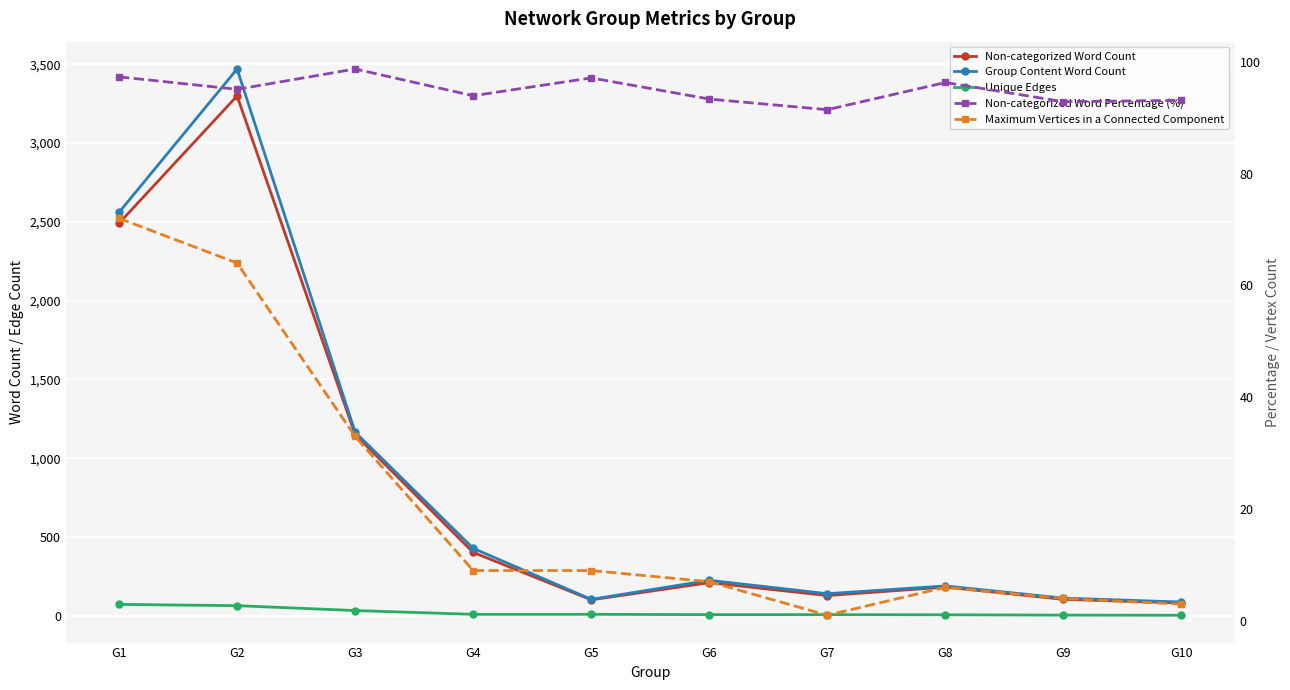

List the labels in order of Unique Edges value, largest first.

G1, G2, G3, G4, G5, G6, G7, G8, G9, G10